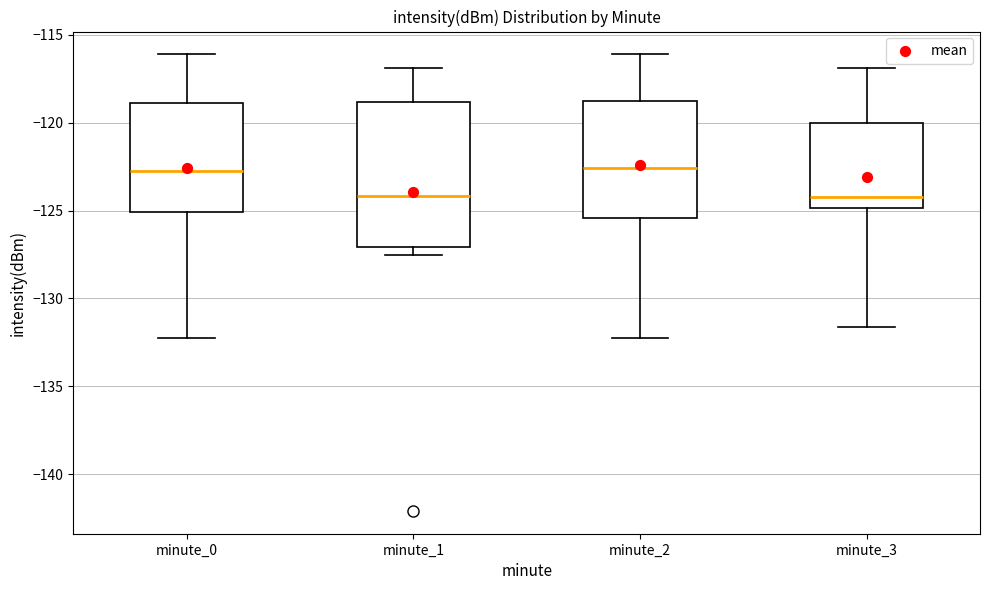

Where is the upper edge of the box for minute_1 on the y-axis? The values are not printed on the chart, so give them approximately, as read against the axis.

-119.0